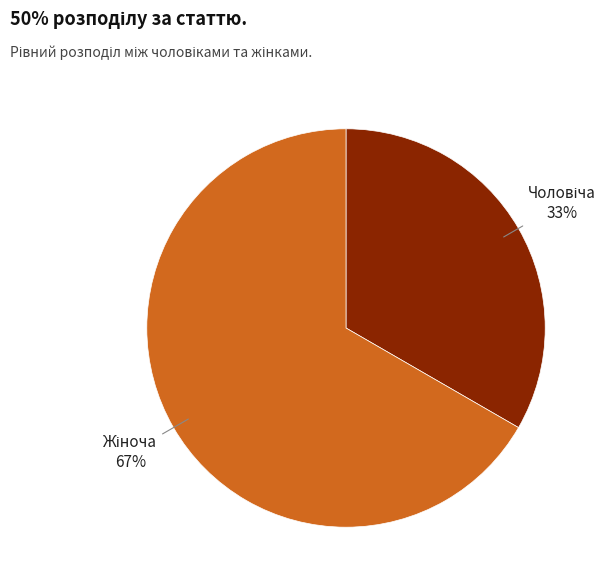

How many slices are in this pie chart?

2